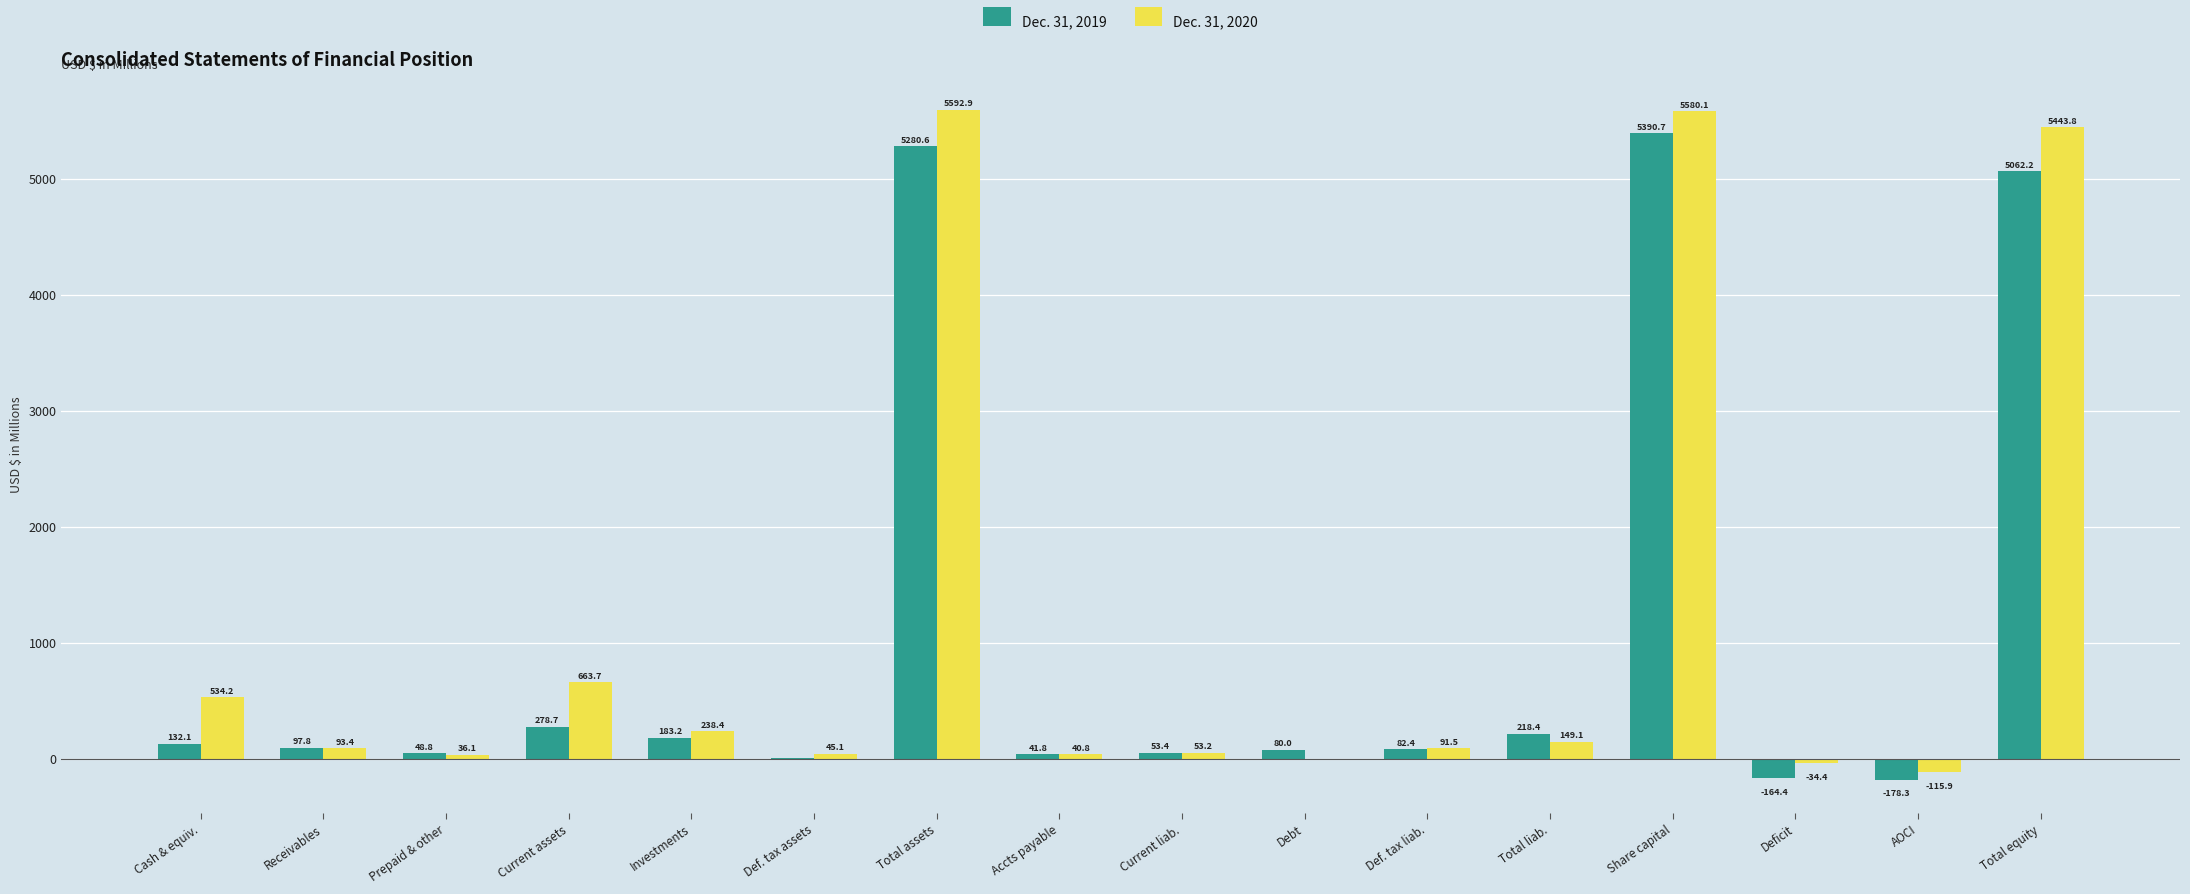

What is the maximum value for Dec. 31, 2020?

5592.9